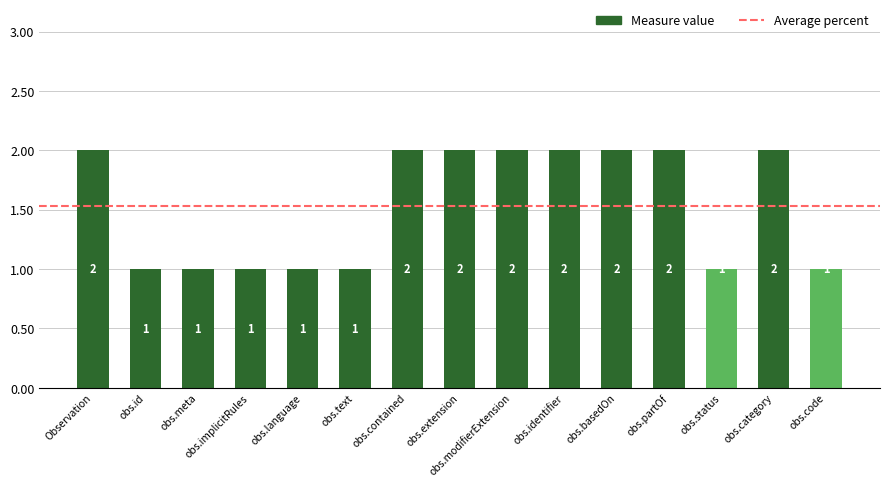

What is the label of the 7th bar from the right?

Observation.modifierExtension